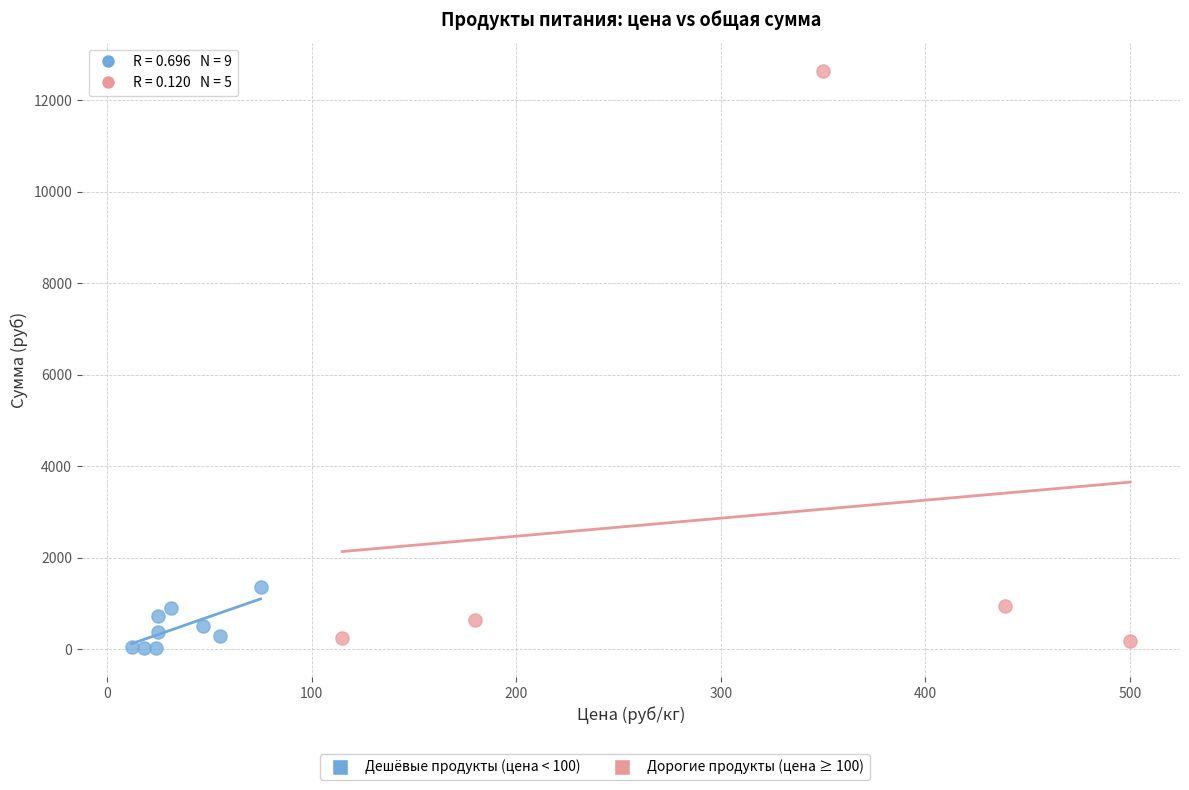

Which series reaches the maximum Y coordinate?

Дорогие продукты (цена ≥ 100)